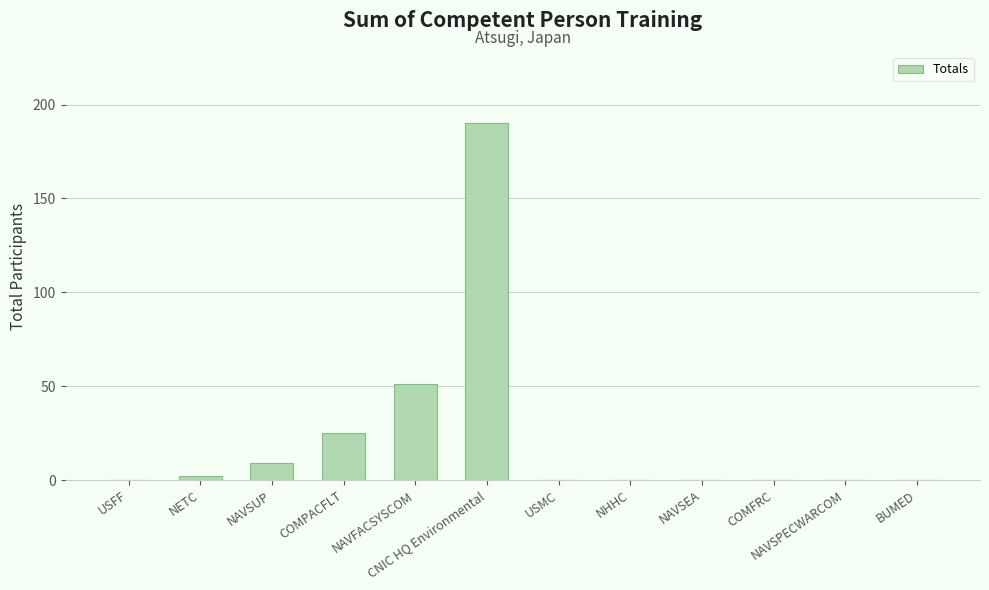

The value at COMPACFLT is 25. True or false?

True